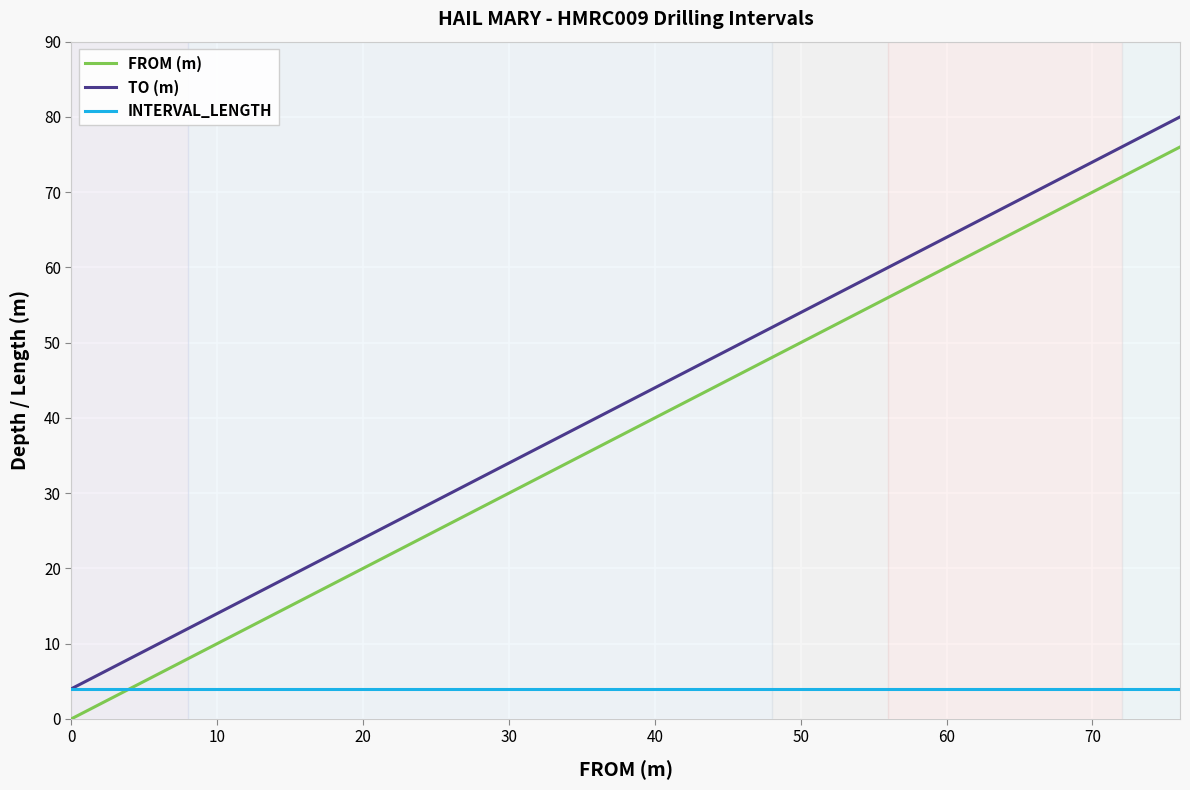

Rank the series by their maximum value, from lowest to highest.

INTERVAL_LENGTH, FROM (m), TO (m)